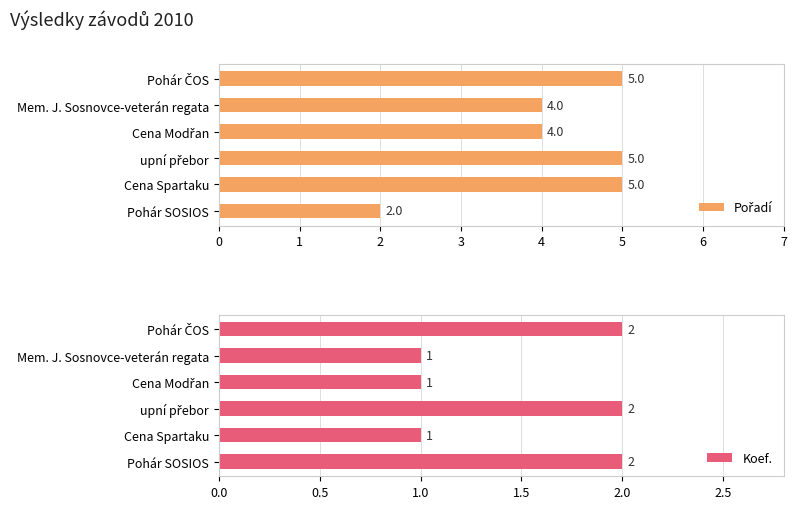

How many bars are there in each group?

2